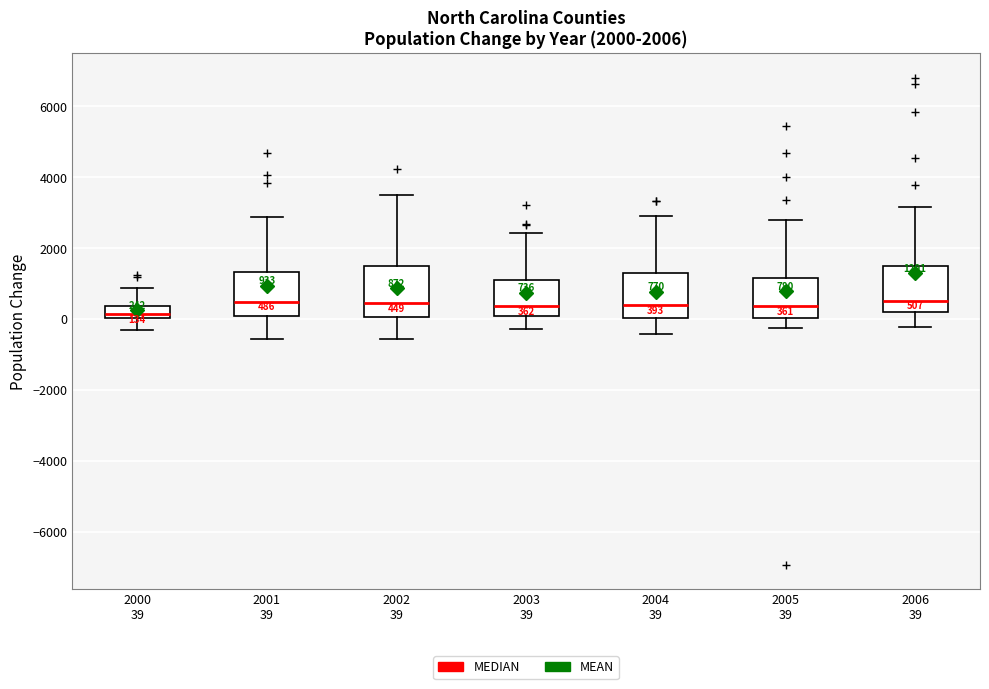

Which box's median line is the lowest?

2000 39